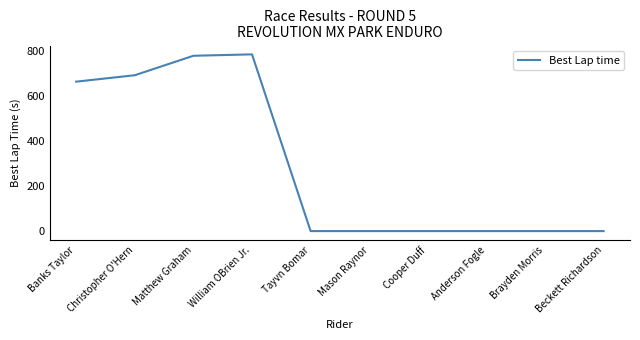

Which has a higher value, Christopher O'Hern or Anderson Fogle?

Christopher O'Hern